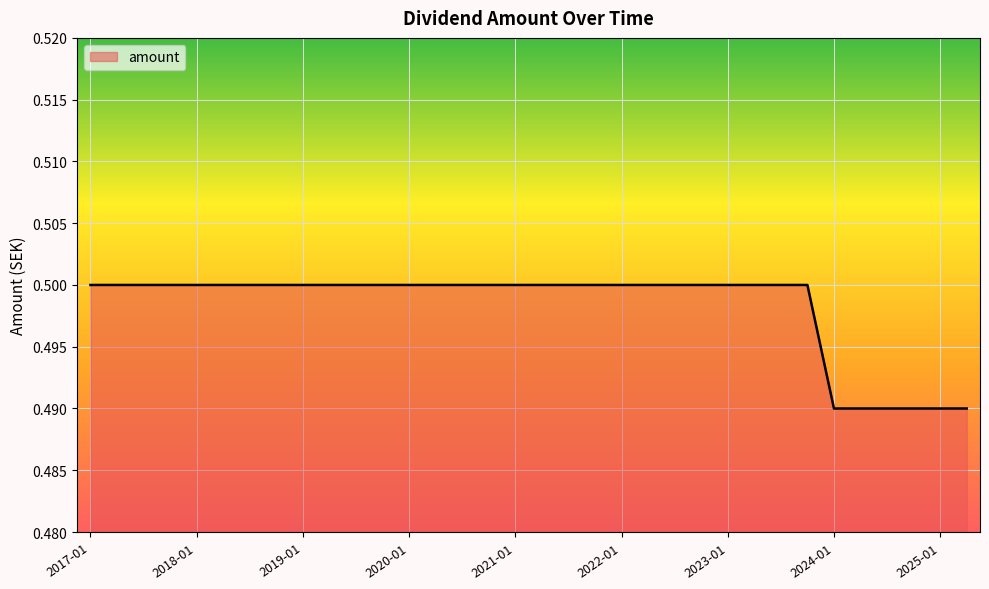

Does the chart have visible grid lines?

Yes